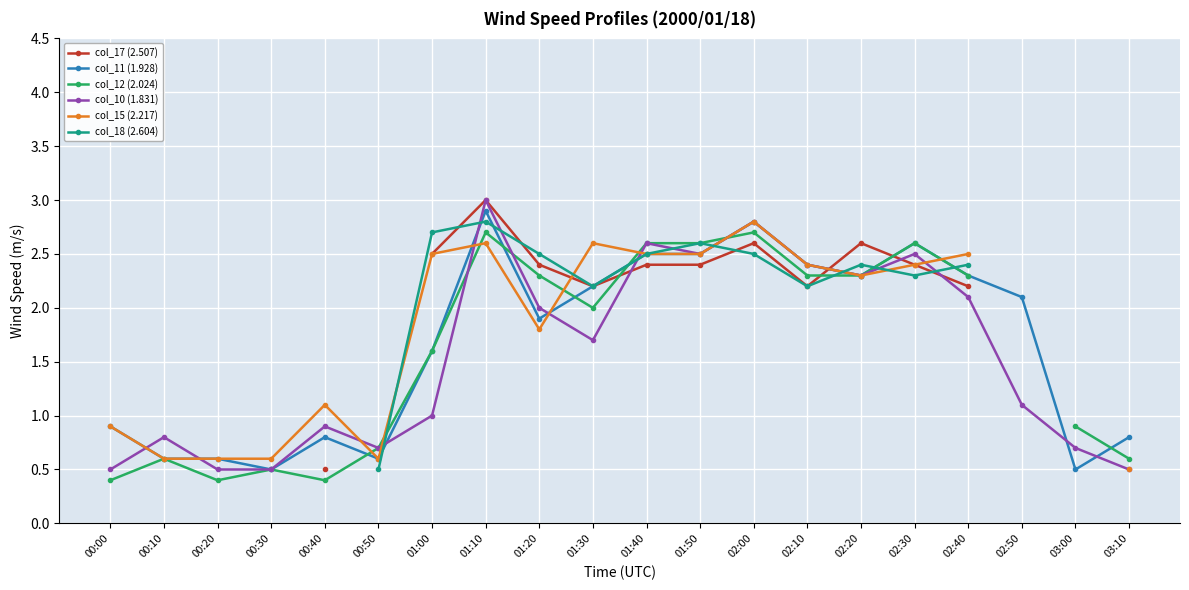

How many interior local peaks does the col_10 (1.831) series have?

6